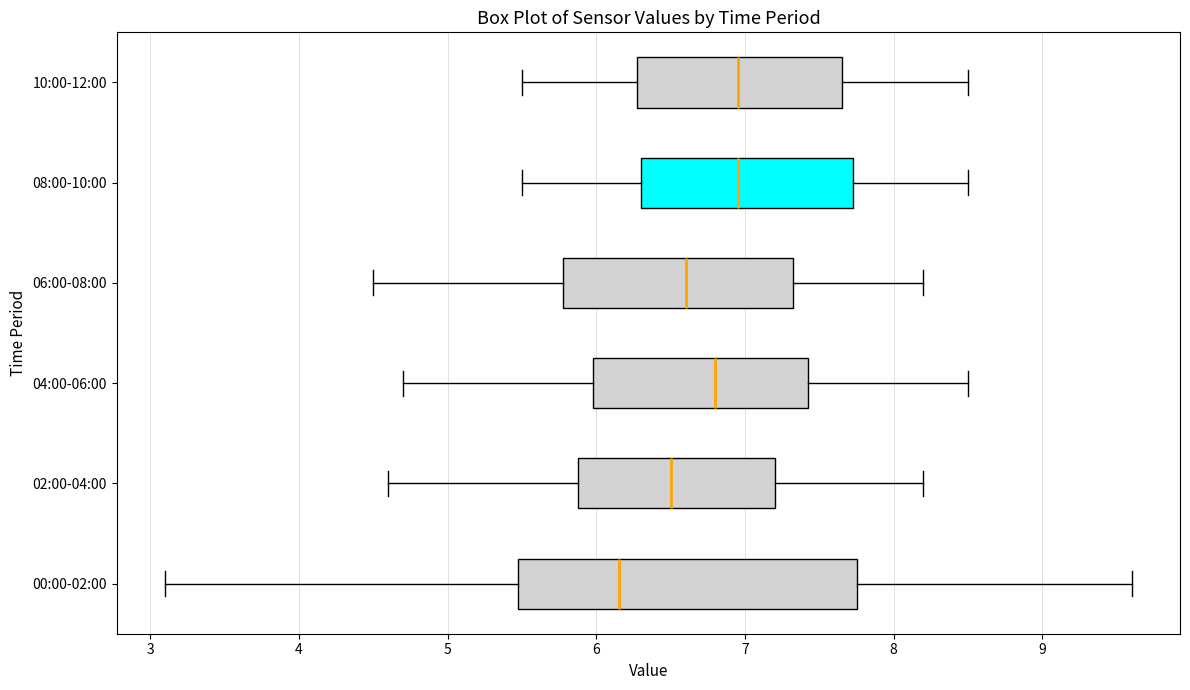

Reading bottom to top, read every box against the x-axis: the position of its median line, the range the box covers, and the ends of its whiskers. The values are not printed on the chart, so give them approximately, as read against the axis.

00:00-02:00: median 6.2, box 5.5 to 7.8, whiskers 3.1 to 9.6
02:00-04:00: median 6.5, box 5.9 to 7.2, whiskers 4.6 to 8.2
04:00-06:00: median 6.8, box 6.0 to 7.4, whiskers 4.7 to 8.5
06:00-08:00: median 6.6, box 5.8 to 7.3, whiskers 4.5 to 8.2
08:00-10:00: median 7.0, box 6.3 to 7.7, whiskers 5.5 to 8.5
10:00-12:00: median 7.0, box 6.3 to 7.7, whiskers 5.5 to 8.5